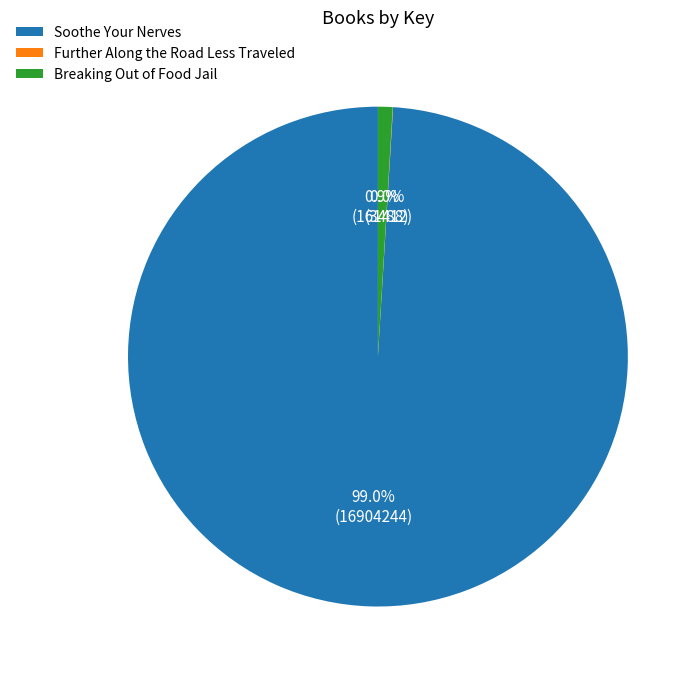

Between Soothe Your Nerves and Breaking Out of Food Jail, which is larger?

Soothe Your Nerves